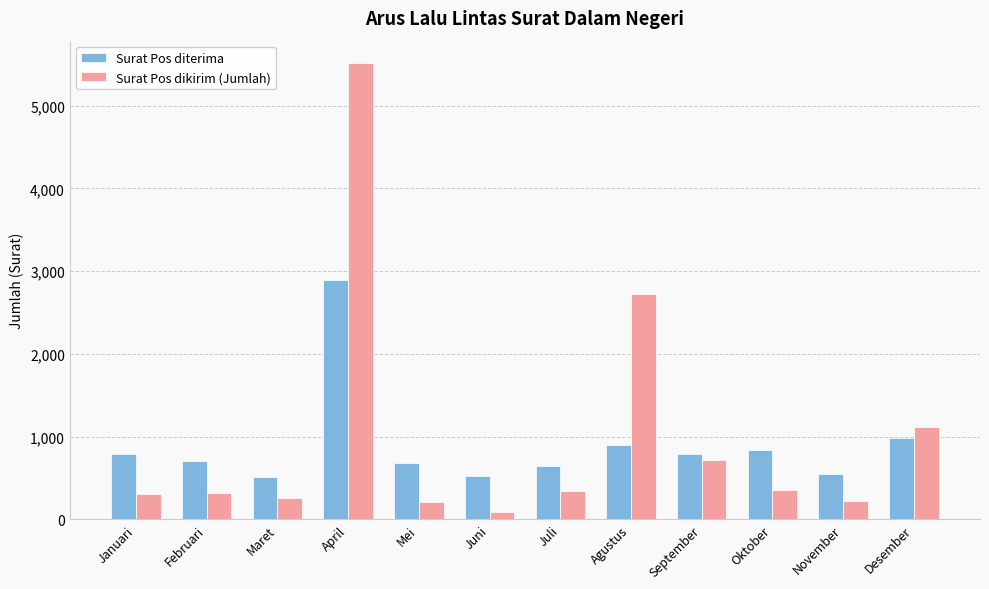

What are all the series names shown in the legend?

Surat Pos diterima, Surat Pos dikirim (Jumlah)